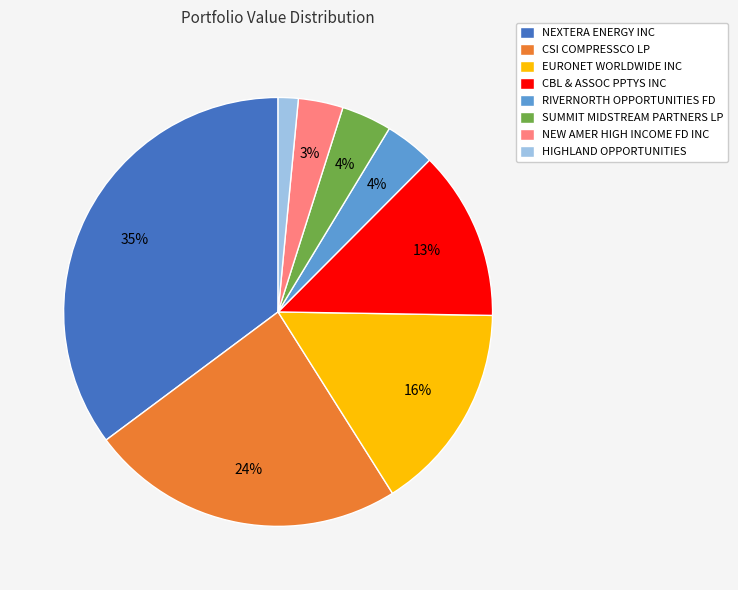

Approximately how many times larger is the value at RIVERNORTH OPPORTUNITIES FD compared to CBL & ASSOC PPTYS INC?

0.3